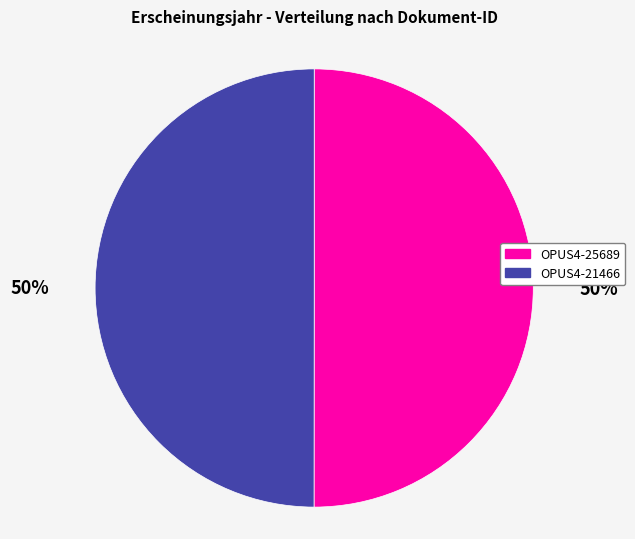

What percentage is the OPUS4-25689 slice, to the nearest percent?

50%